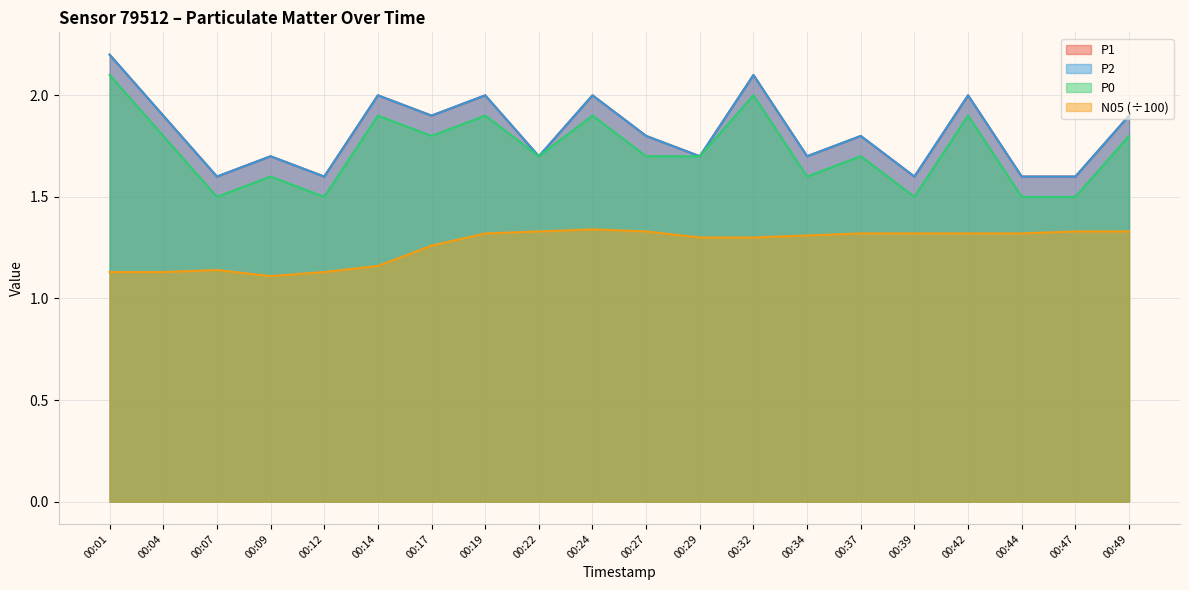

What is the difference between the P2 values at 00:37 and 00:44?

0.2